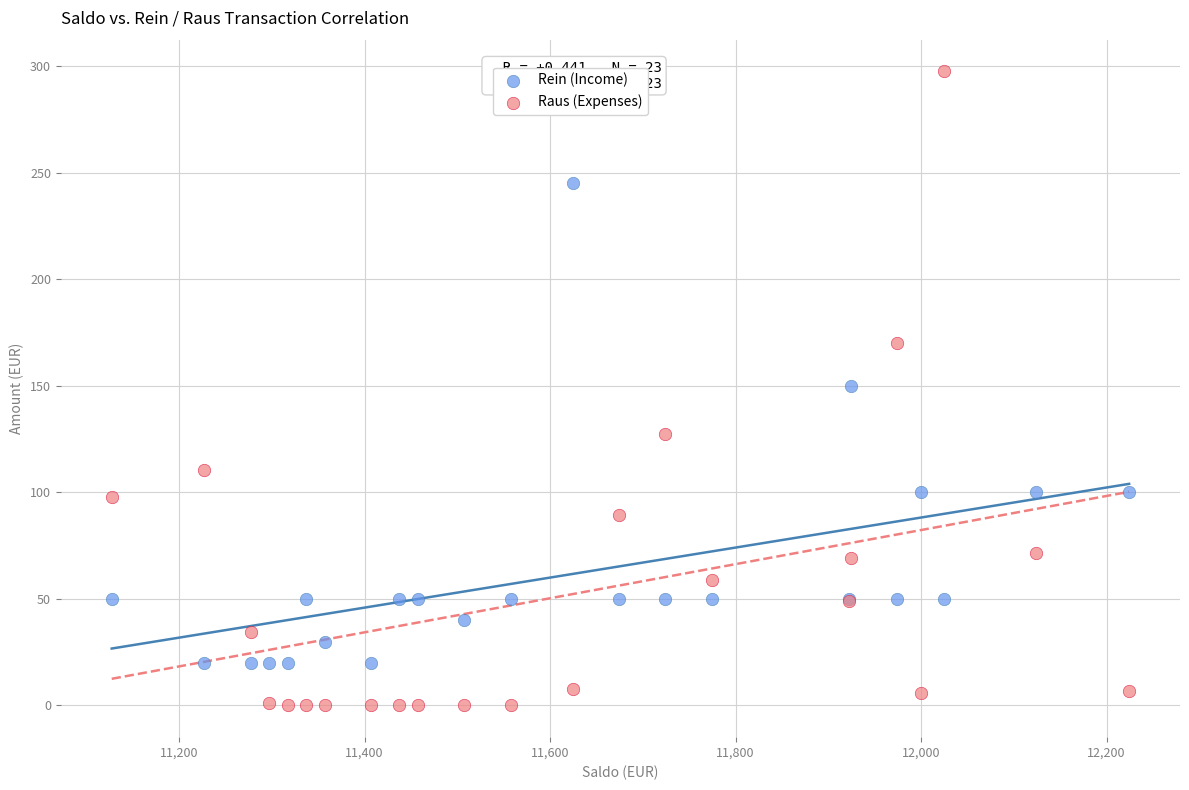

In the Rein (Income) series, what Y value is closest to 132?

150.0